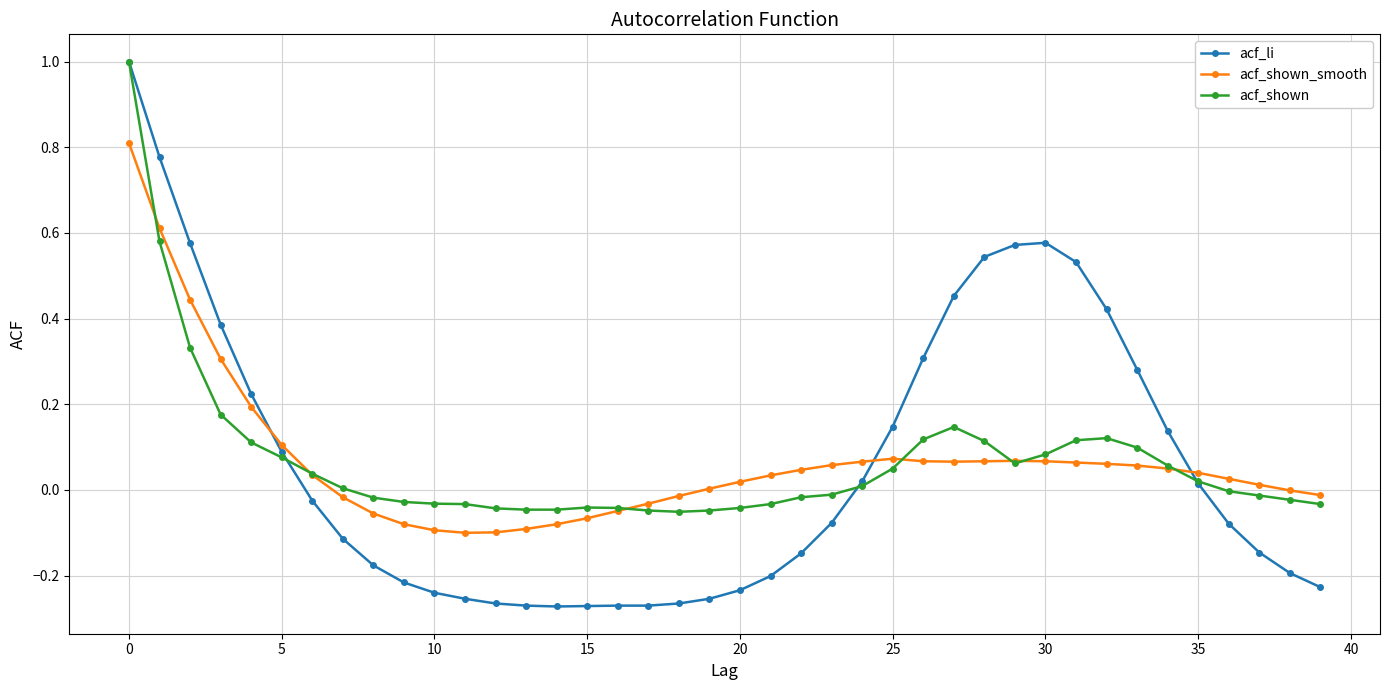

True or false: acf_li and acf_shown_smooth cross at least once.

True